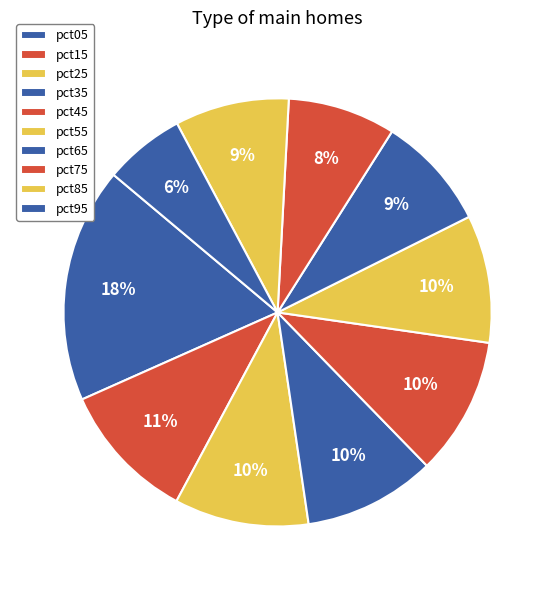

Which category has the smallest portion of the pie?

pct95